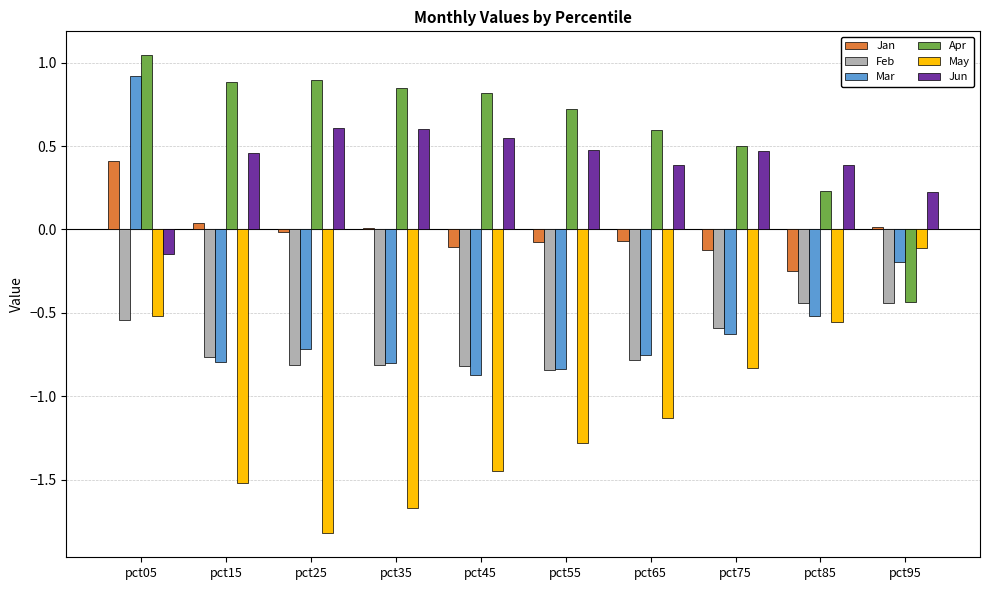

Which category has the highest value across all series?

pct05